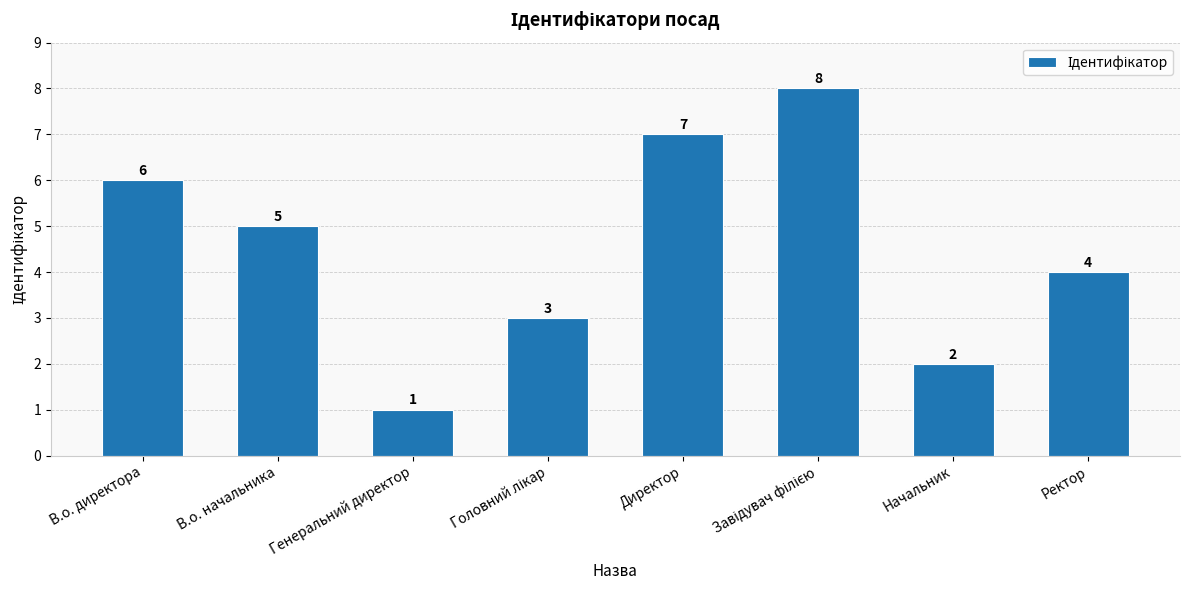

Reading left to right, transcribe all the data shown in this chart.

6	5	1	3	7	8	2	4